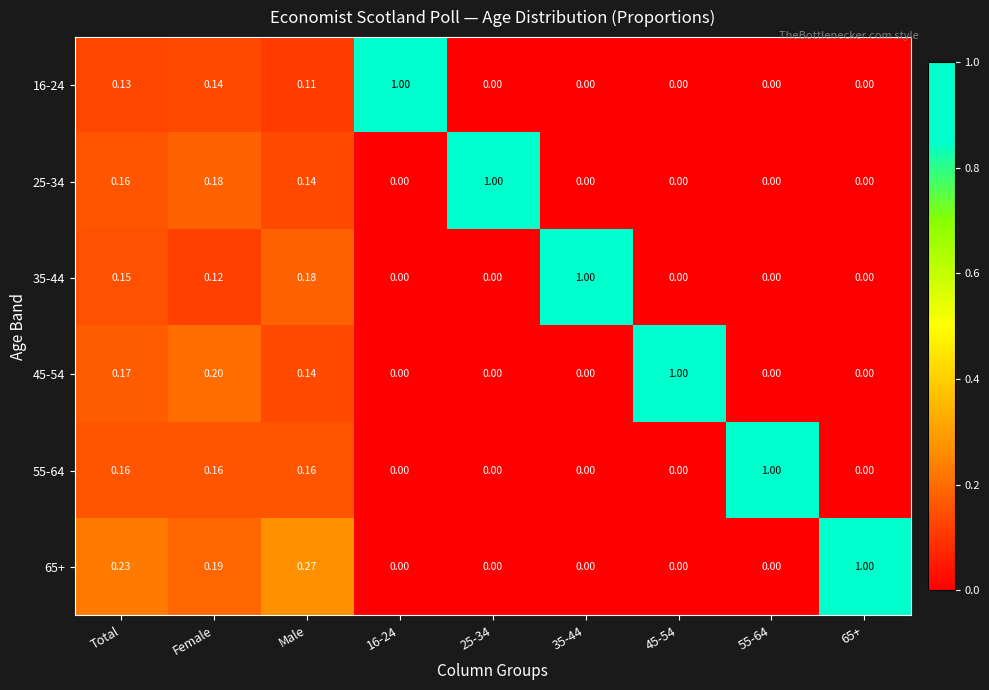

Is the value of 45-54 at Male greater than the value of 55-64 at Female?

No